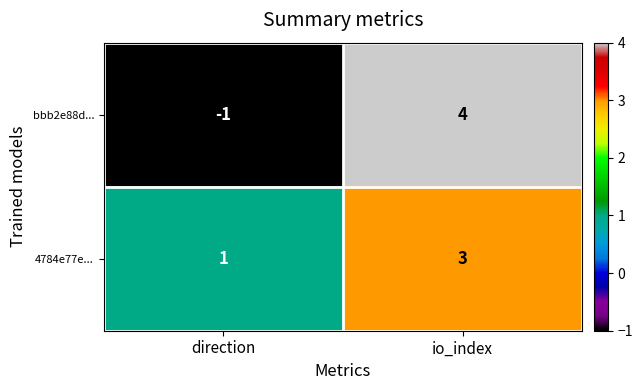

How many categories are shown in the chart?

2